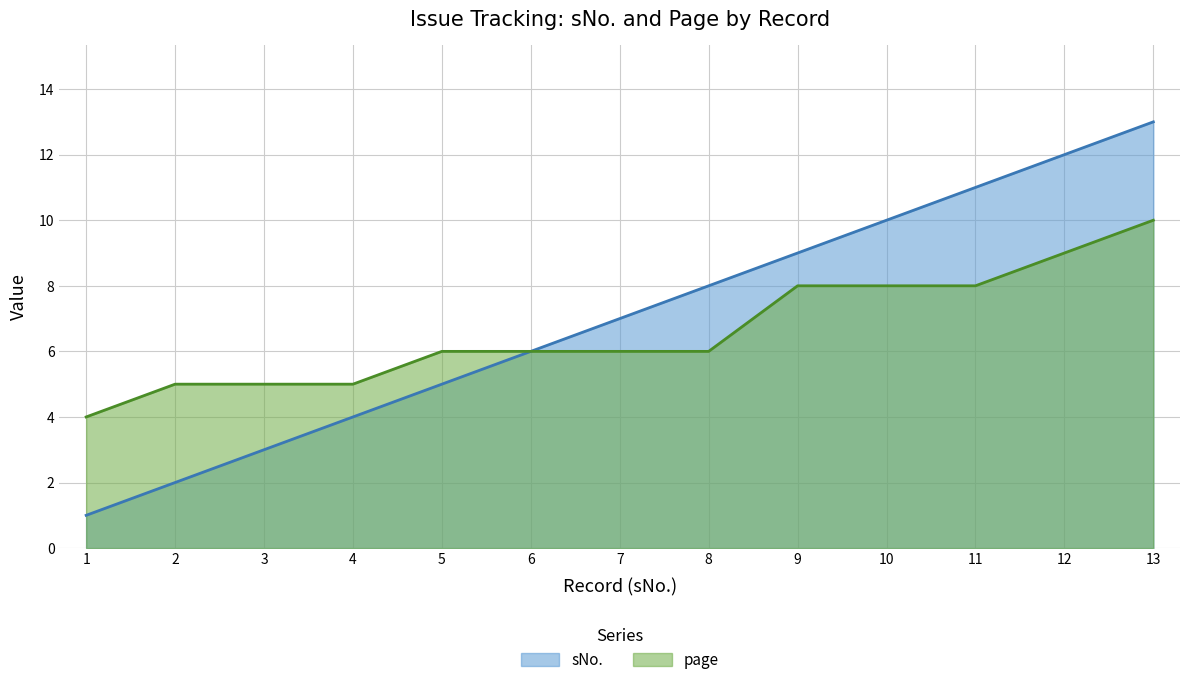

What is the value of the page point at the 13th from the left?

10